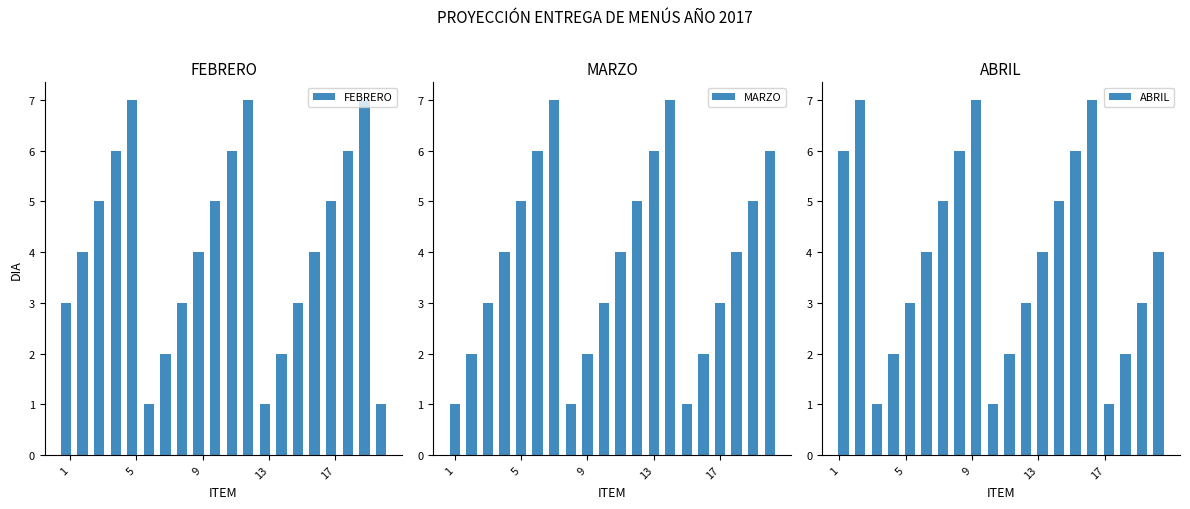

What is the sum of all FEBRERO values?

82